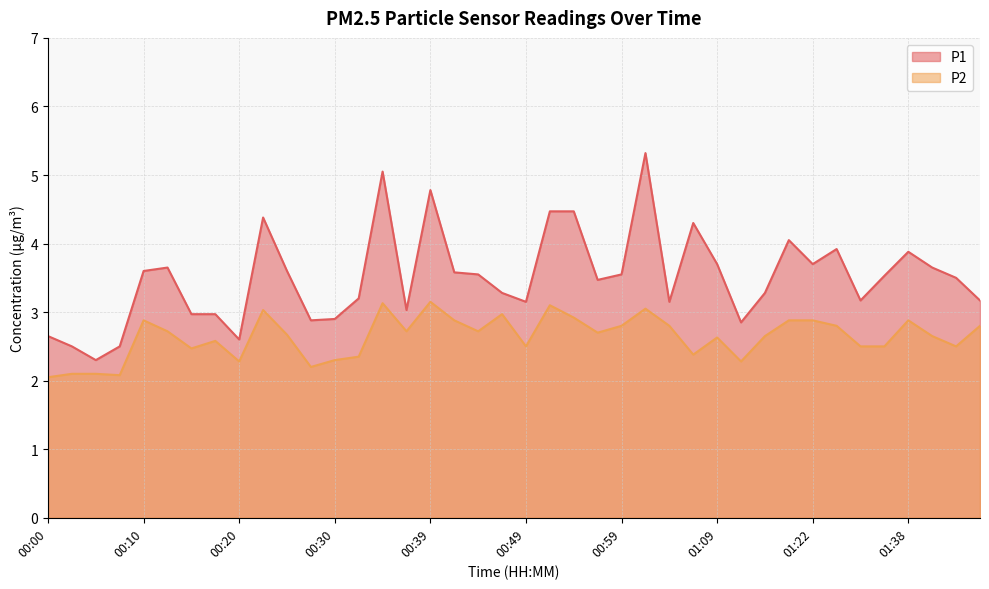

Which series changed the most between 01:27 and 01:38?

P1